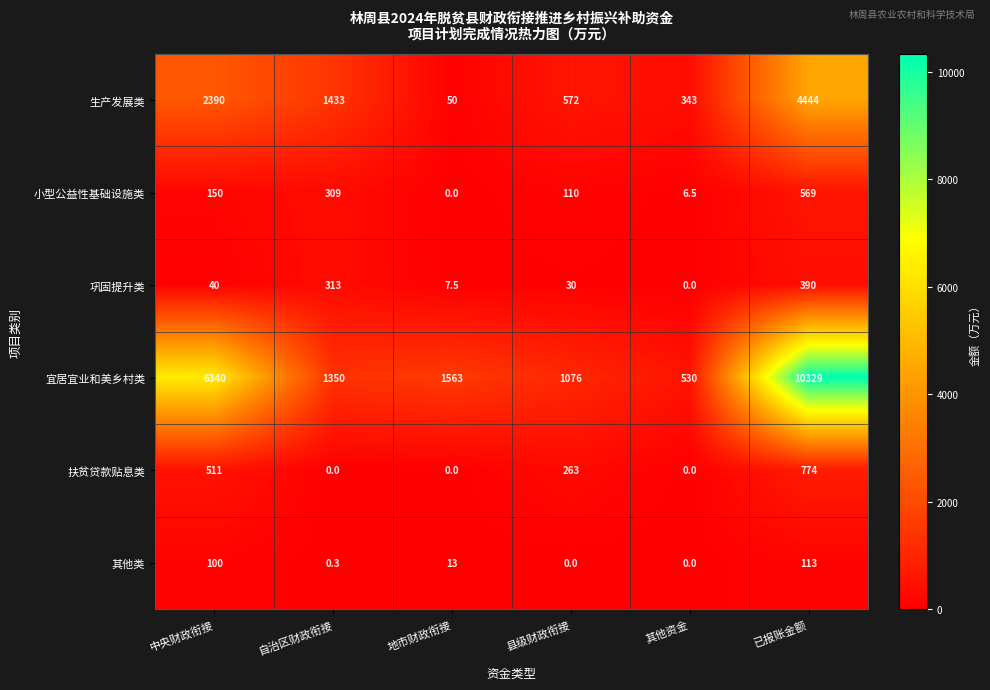

At which category does the chart reach its peak across all series?

已报账金额